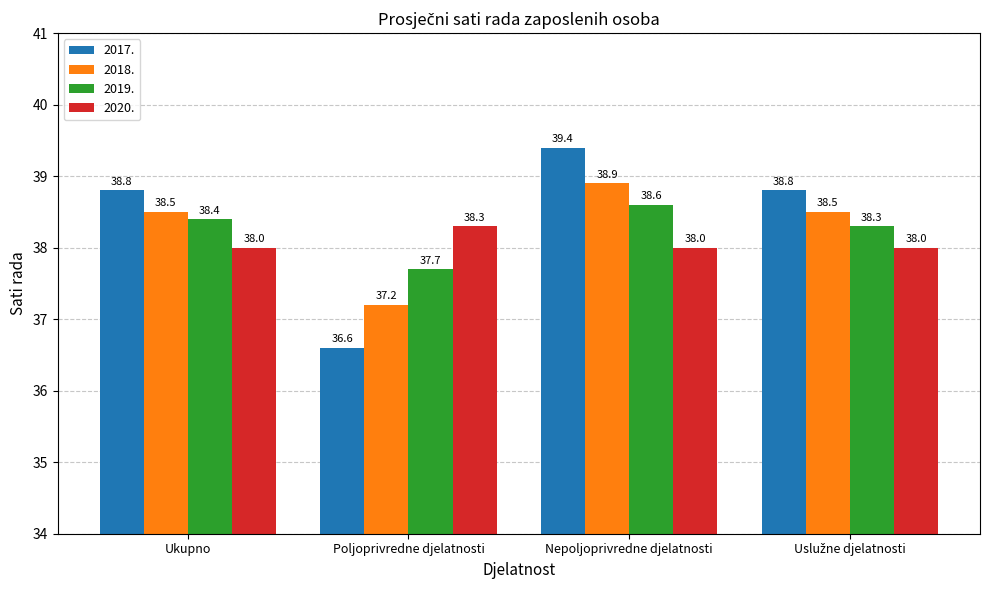

Which series has the widest spread of values?

2017.